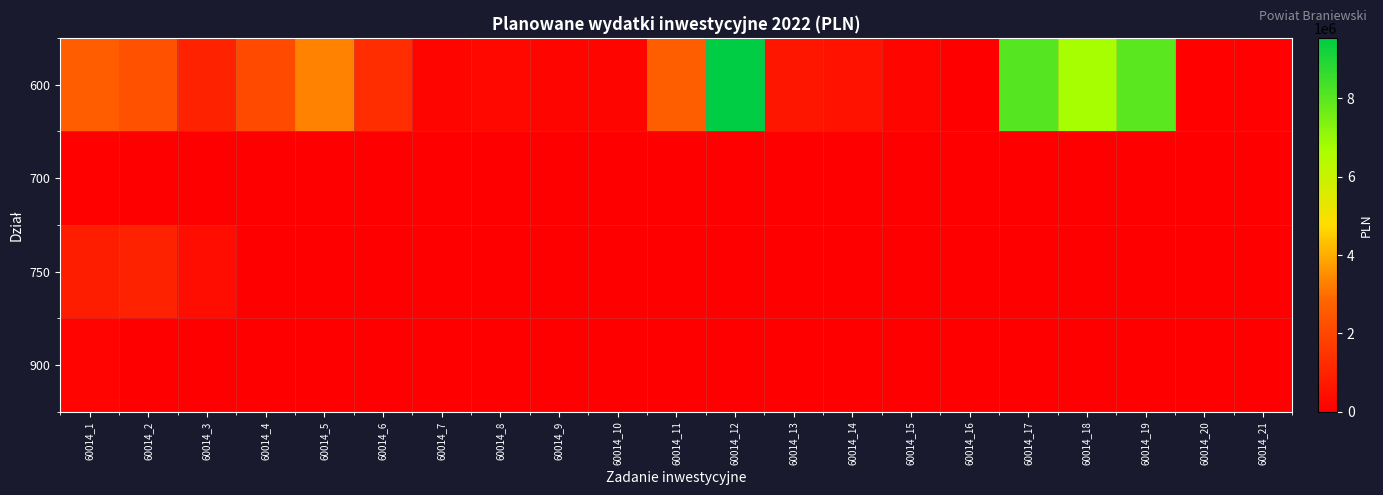

Which series has the widest spread of values?

600